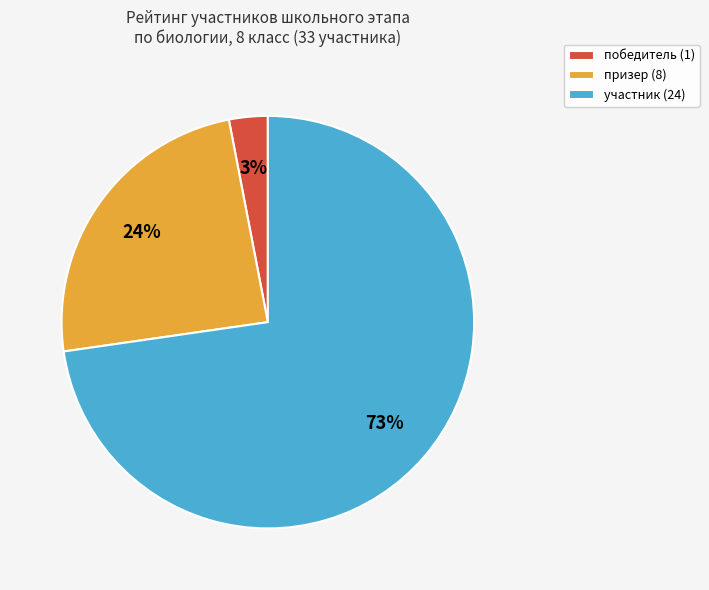

Count the number of slices in the pie.

3